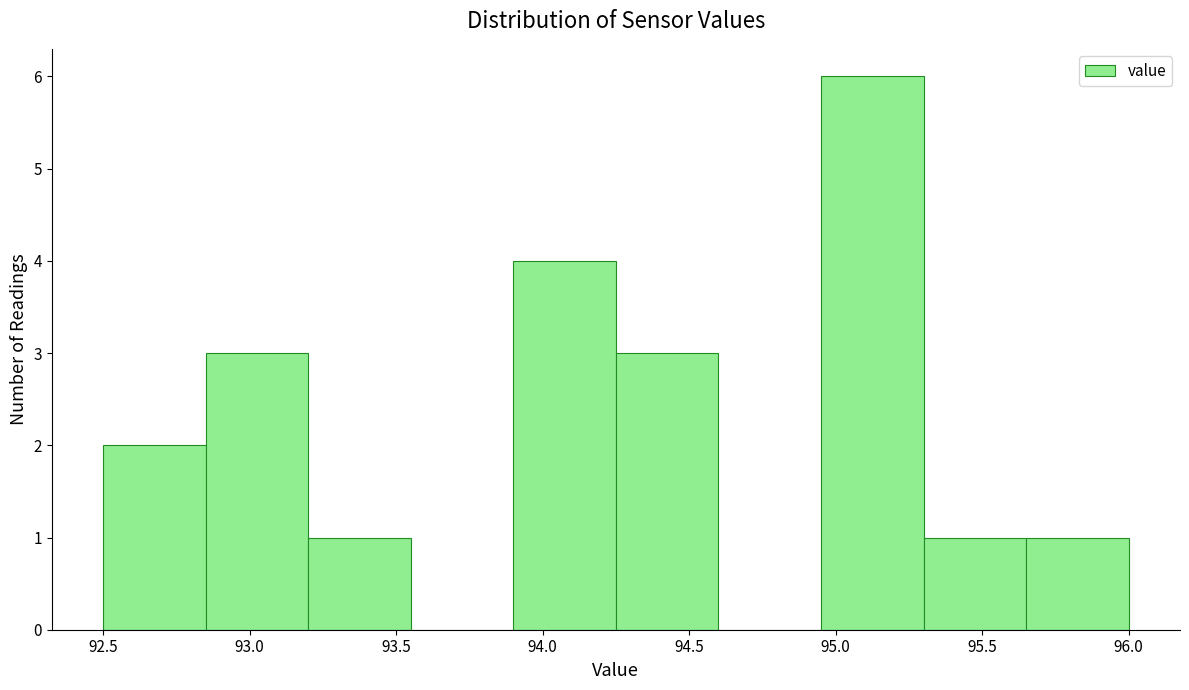

Reading left to right, list every bar in this chart as the range it spans on the x-axis followed by its height. The values are not printed on the chart, so give them approximately, as read against the axis.

92.50 to 92.85: 2
92.85 to 93.20: 3
93.20 to 93.55: 1
93.55 to 93.90: 0
93.90 to 94.25: 4
94.25 to 94.60: 3
94.60 to 94.95: 0
94.95 to 95.30: 6
95.30 to 95.65: 1
95.65 to 96.00: 1